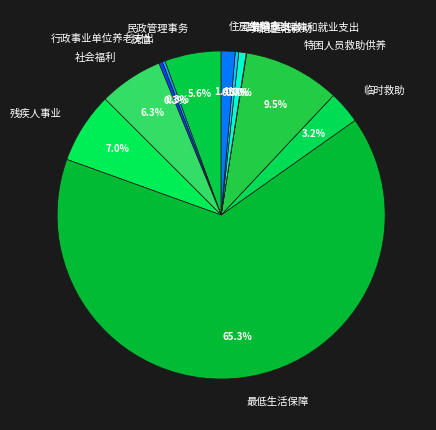

Which category has the biggest portion of the pie?

最低生活保障